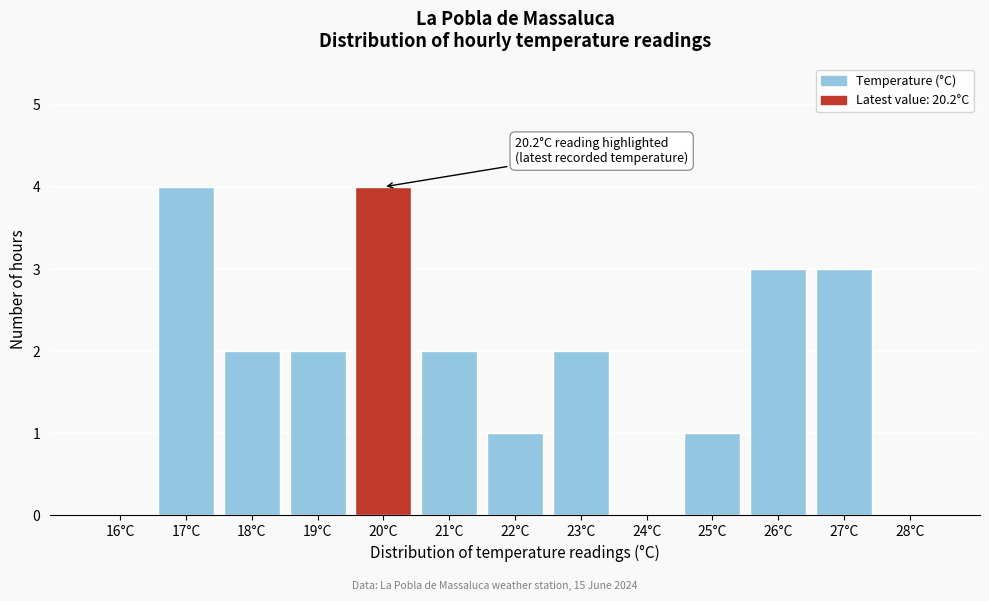

Reading left to right, list all the values displayed in this chart.

16°C=0	17°C=4	18°C=2	19°C=2	20°C=4	21°C=2	22°C=1	23°C=2	24°C=0	25°C=1	26°C=3	27°C=3	28°C=0